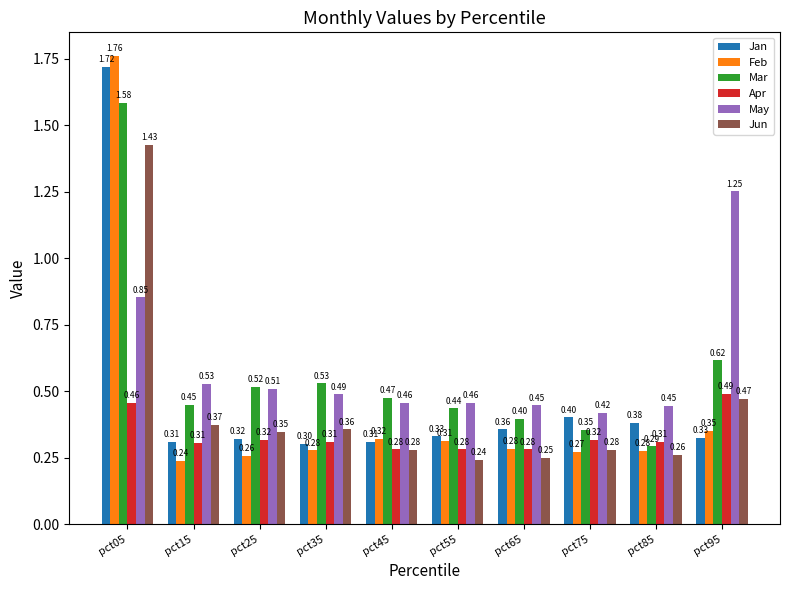

How many bars are there in total?

60